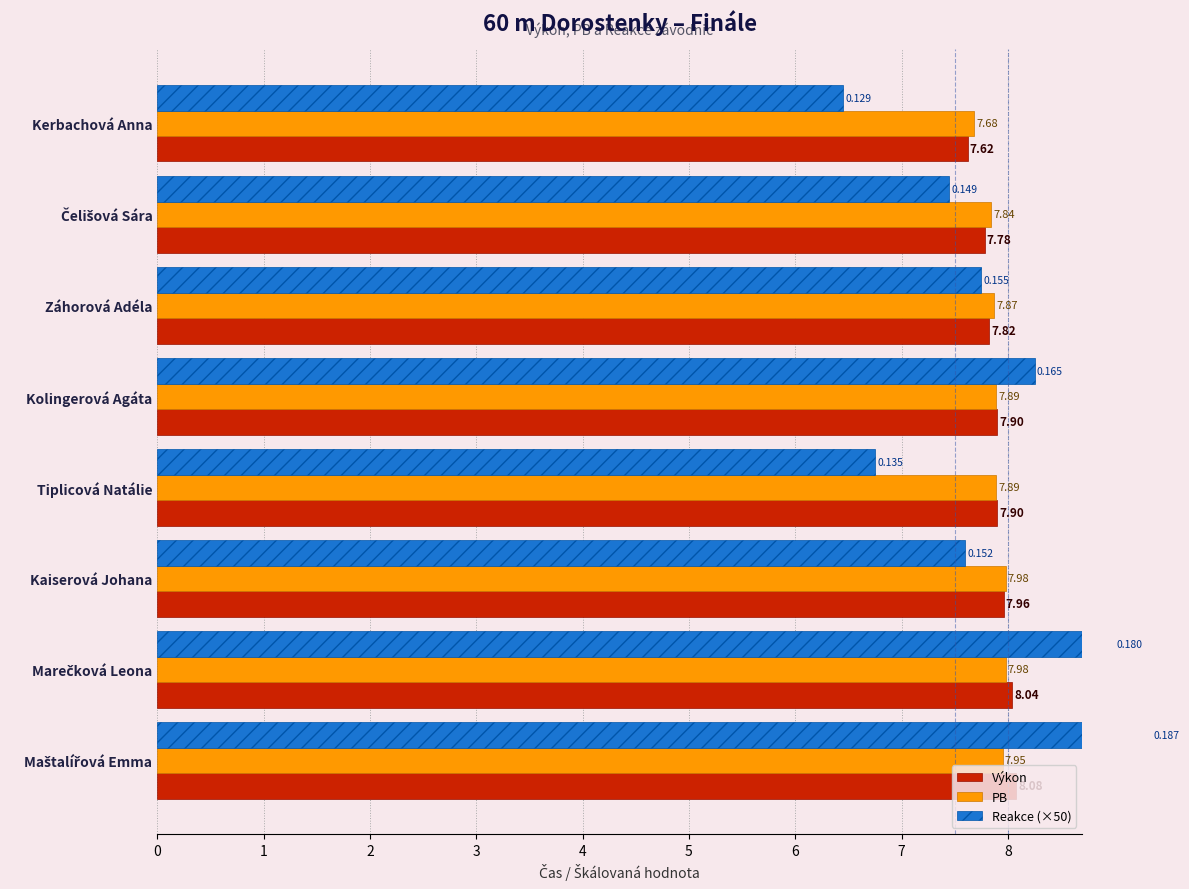

The Reakce (×50) series shows 9.3 at Maštalířová Emma. True or false?

True